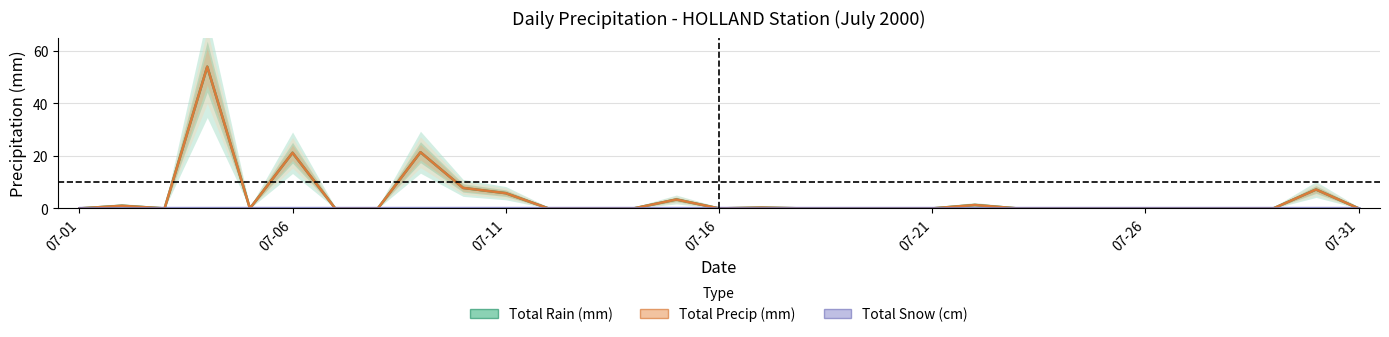

In Total Rain (mm), how many points are lower than both neighbors (excluding endpoints)?

3